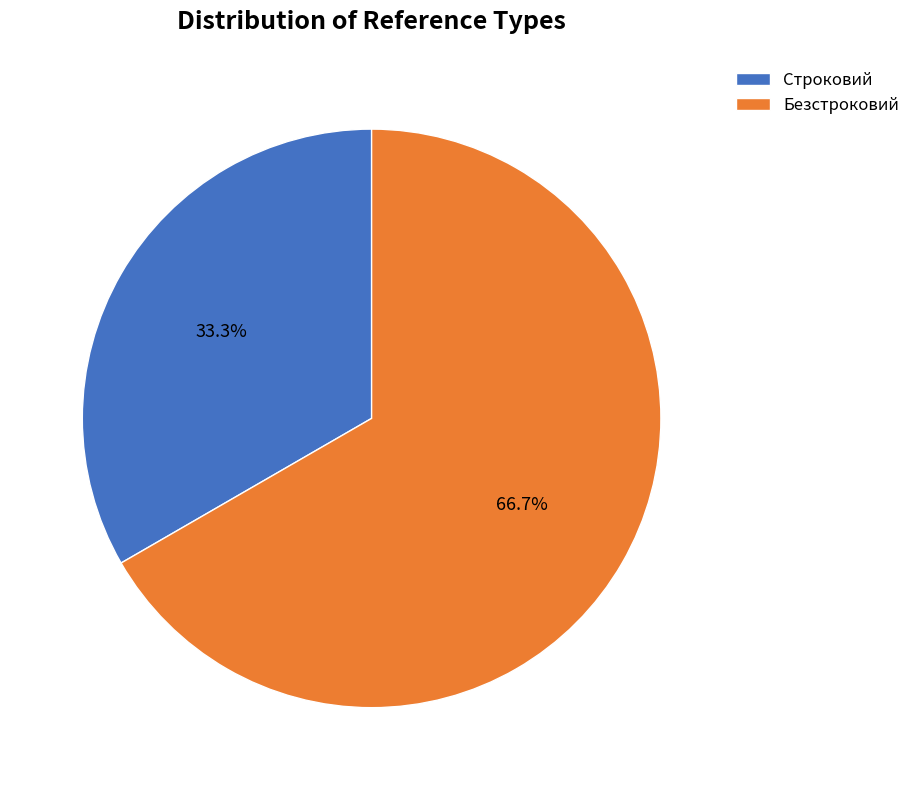

How many segments does this pie chart have?

2